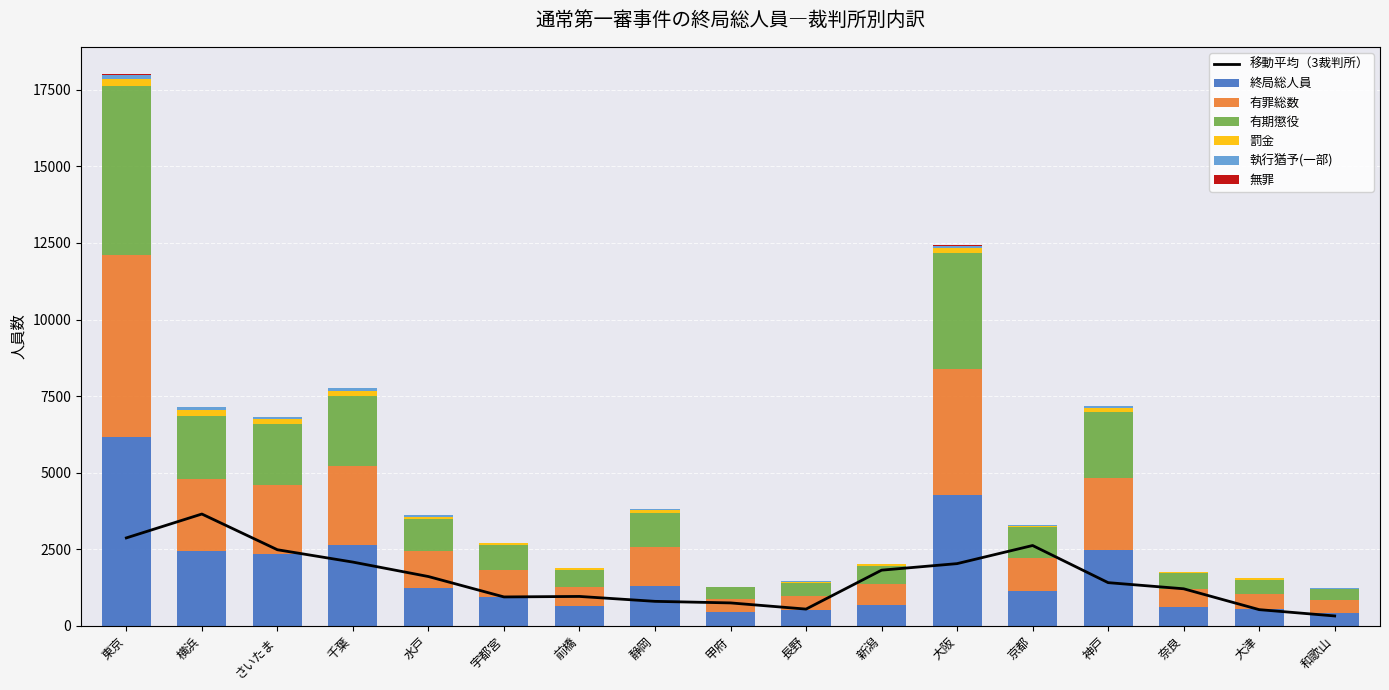

Reading right to left, what are all the values shown in this chart?

終局総人員: 420	538	619	2463	1140	4257	688	499	443	1294	652	924	1245	2650	2340	2456	6149
有罪総数: 407	511	582	2365	1083	4114	670	479	420	1266	624	896	1190	2563	2254	2338	5963
有期懲役: 363	459	530	2158	997	3810	609	404	389	1111	553	813	1048	2293	1993	2052	5528
罰金: 24	37	27	124	47	158	46	57	25	100	43	57	80	173	177	215	205
執行猶予(一部): 10	11	7	60	14	76	6	11	4	29	19	10	42	70	43	86	144
無罪: 0	0	1	5	2	6	1	0	0	1	3	1	1	7	5	5	17